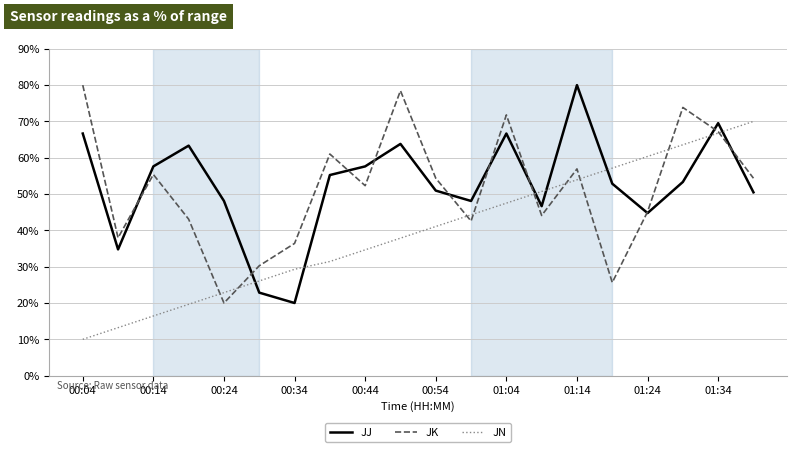

Which series has the largest total across all categories?

JJ